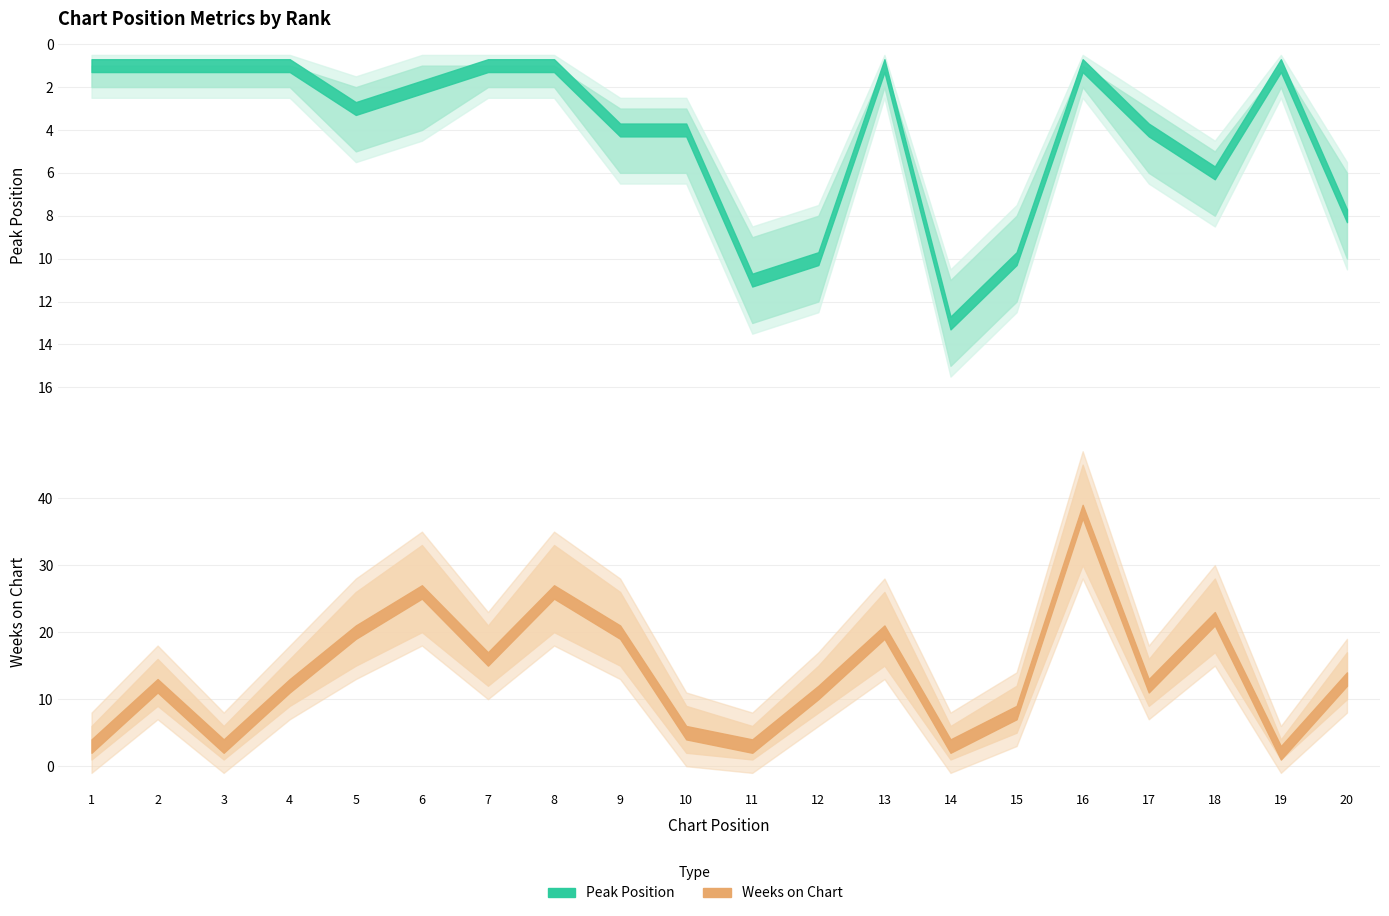

Where is the first local maximum for Peak Position?

5